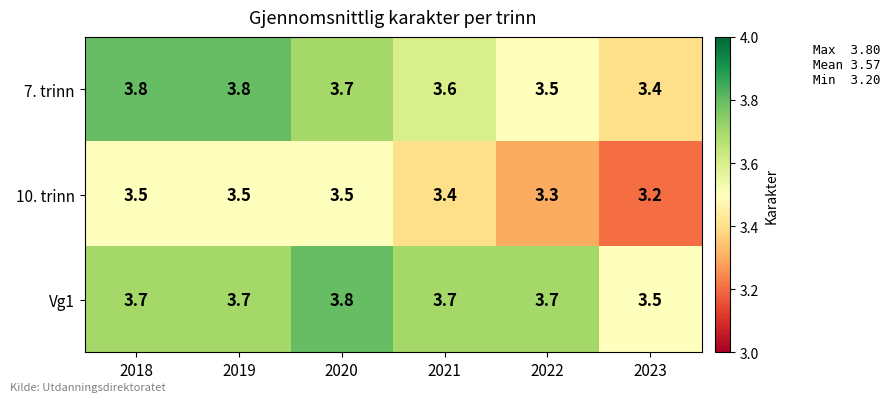

At how many categories does at least one series exceed 3?

6